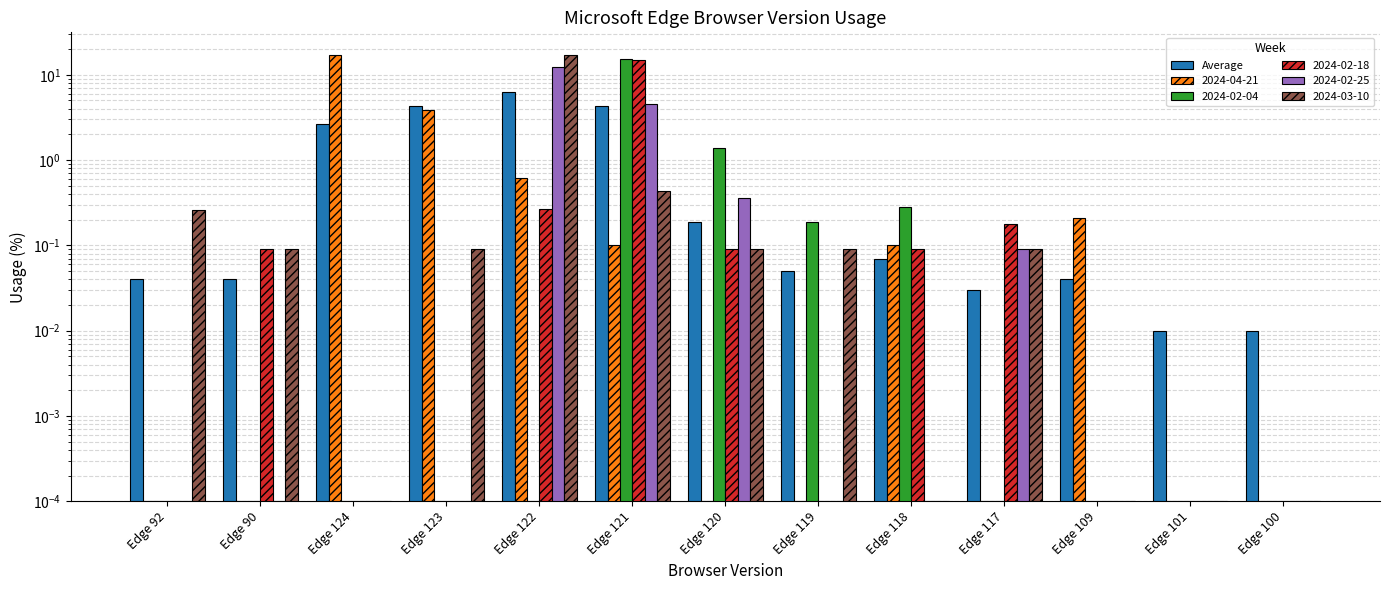

Are the bars grouped side by side (vs. stacked)?

No